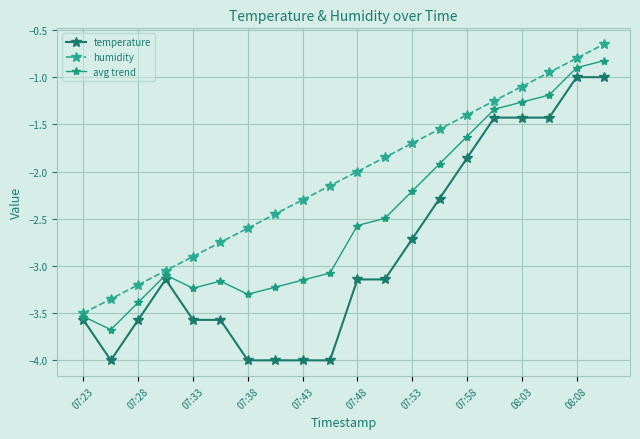

Which series has the largest total across all categories?

humidity